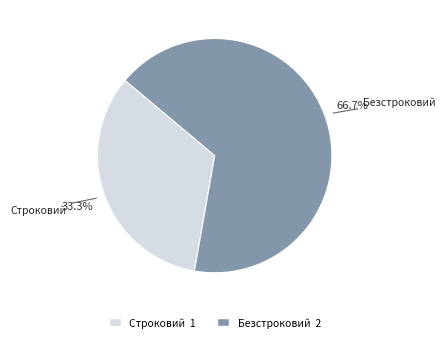

To the nearest percent, what percentage of the pie is Строковий?

33%